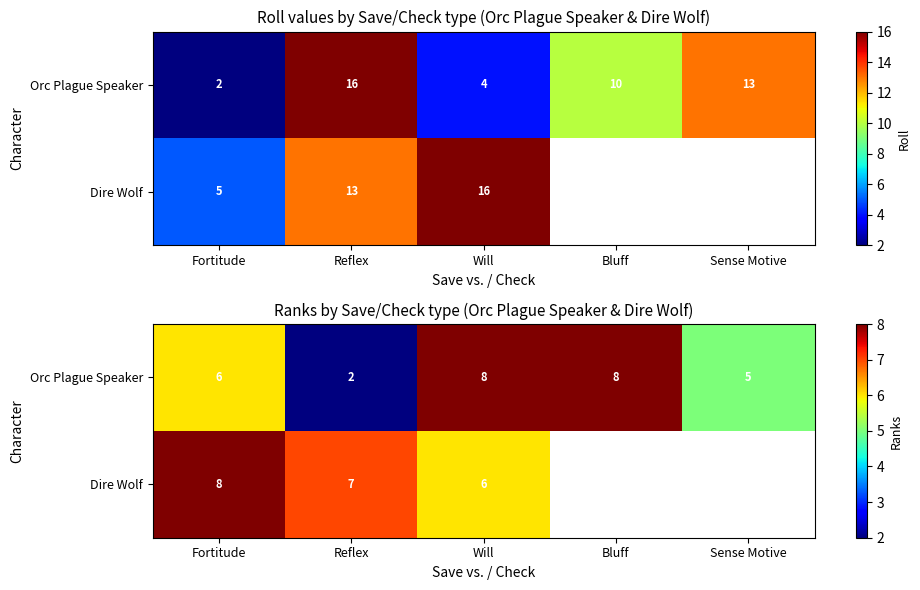

Which label corresponds to the largest value in the chart?

Will